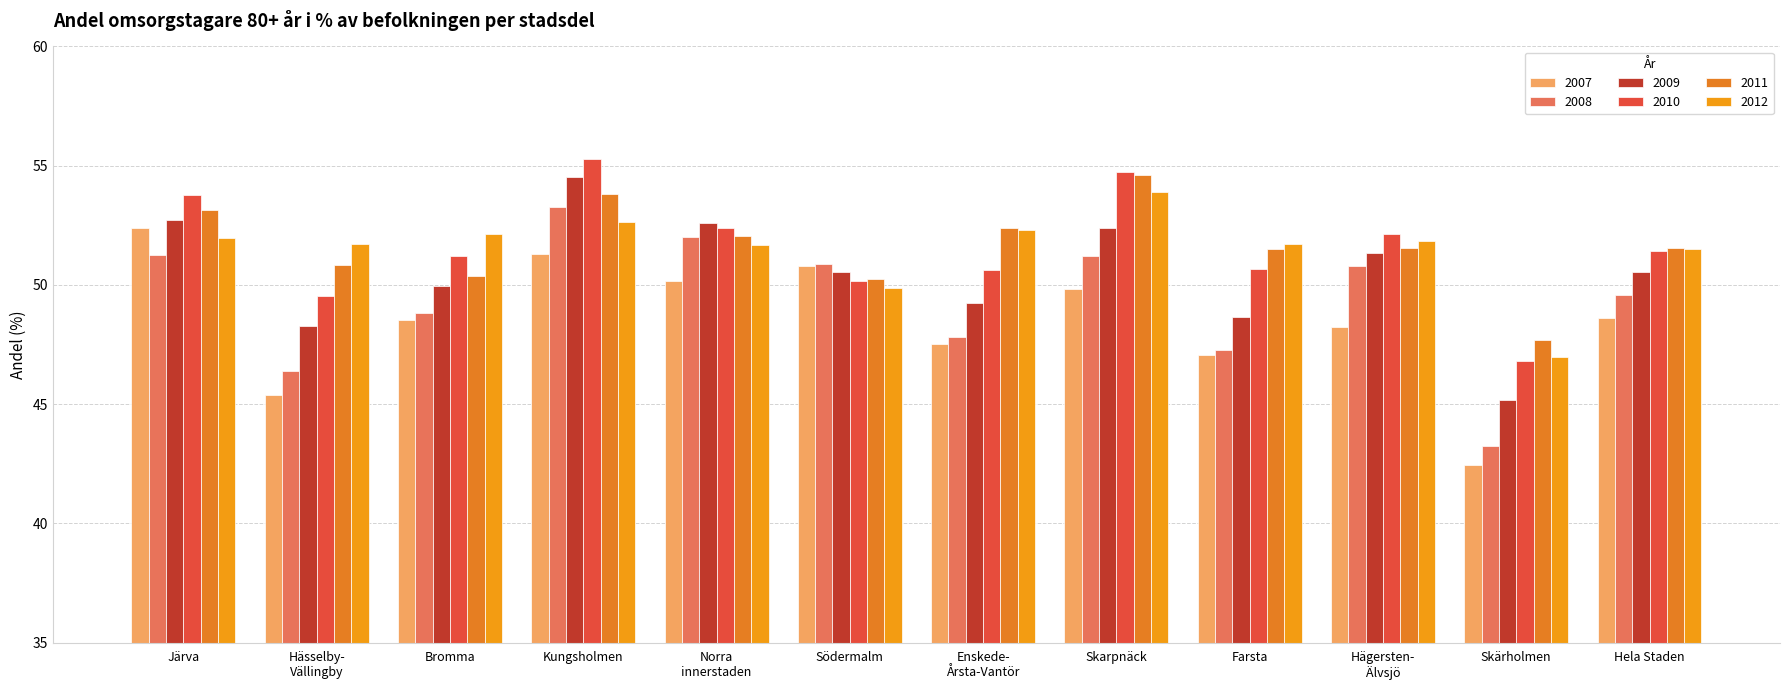

What is the label of the 7th bar from the right?

Södermalm